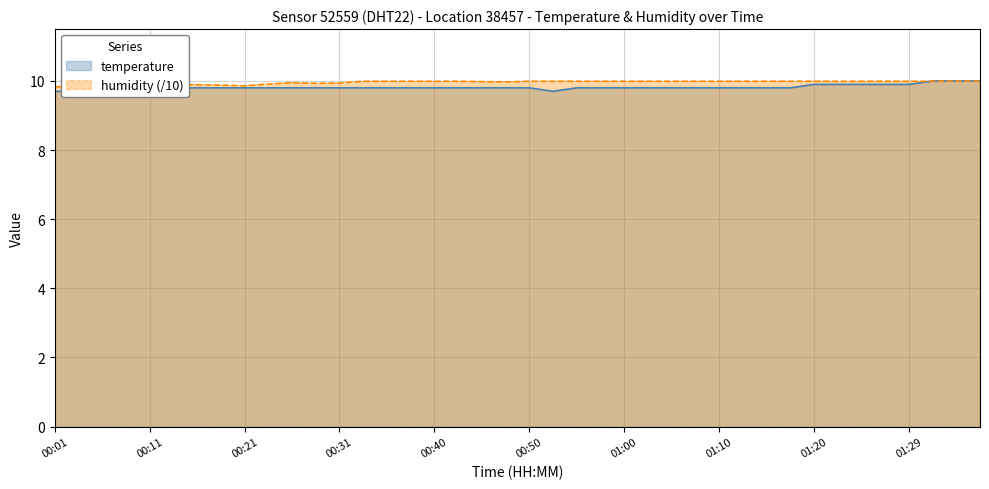

How many lines are shown in the chart?

2